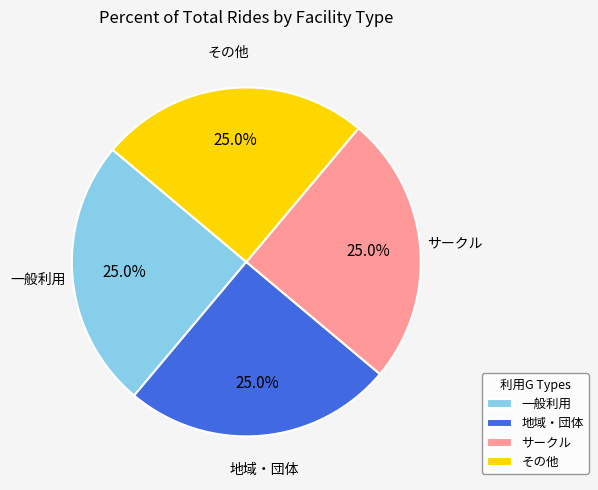

What is the total percentage of 一般利用 and サークル?

50.0%